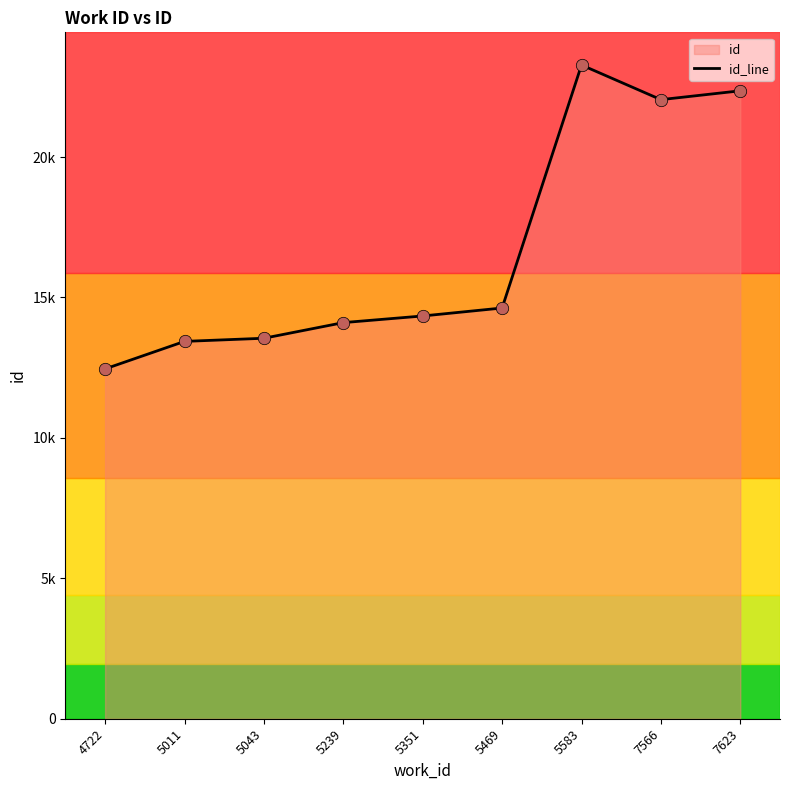

What is the ratio of the value at 7623 to the value at 5011?

1.7